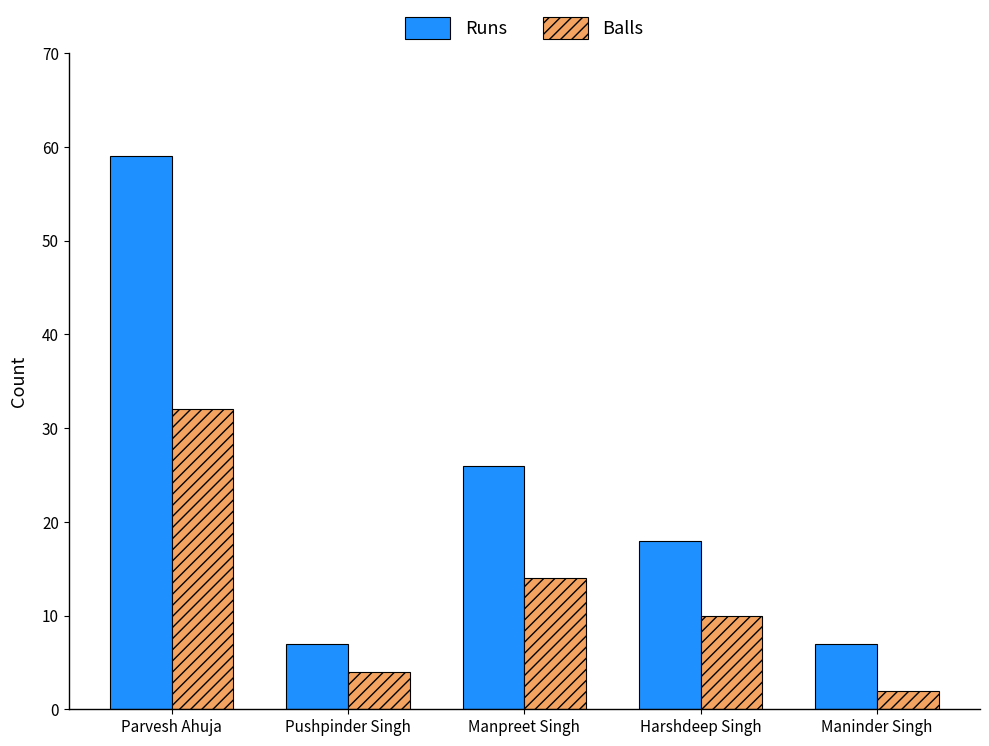

What is the difference between the second highest and minimum values in the Runs series?

19